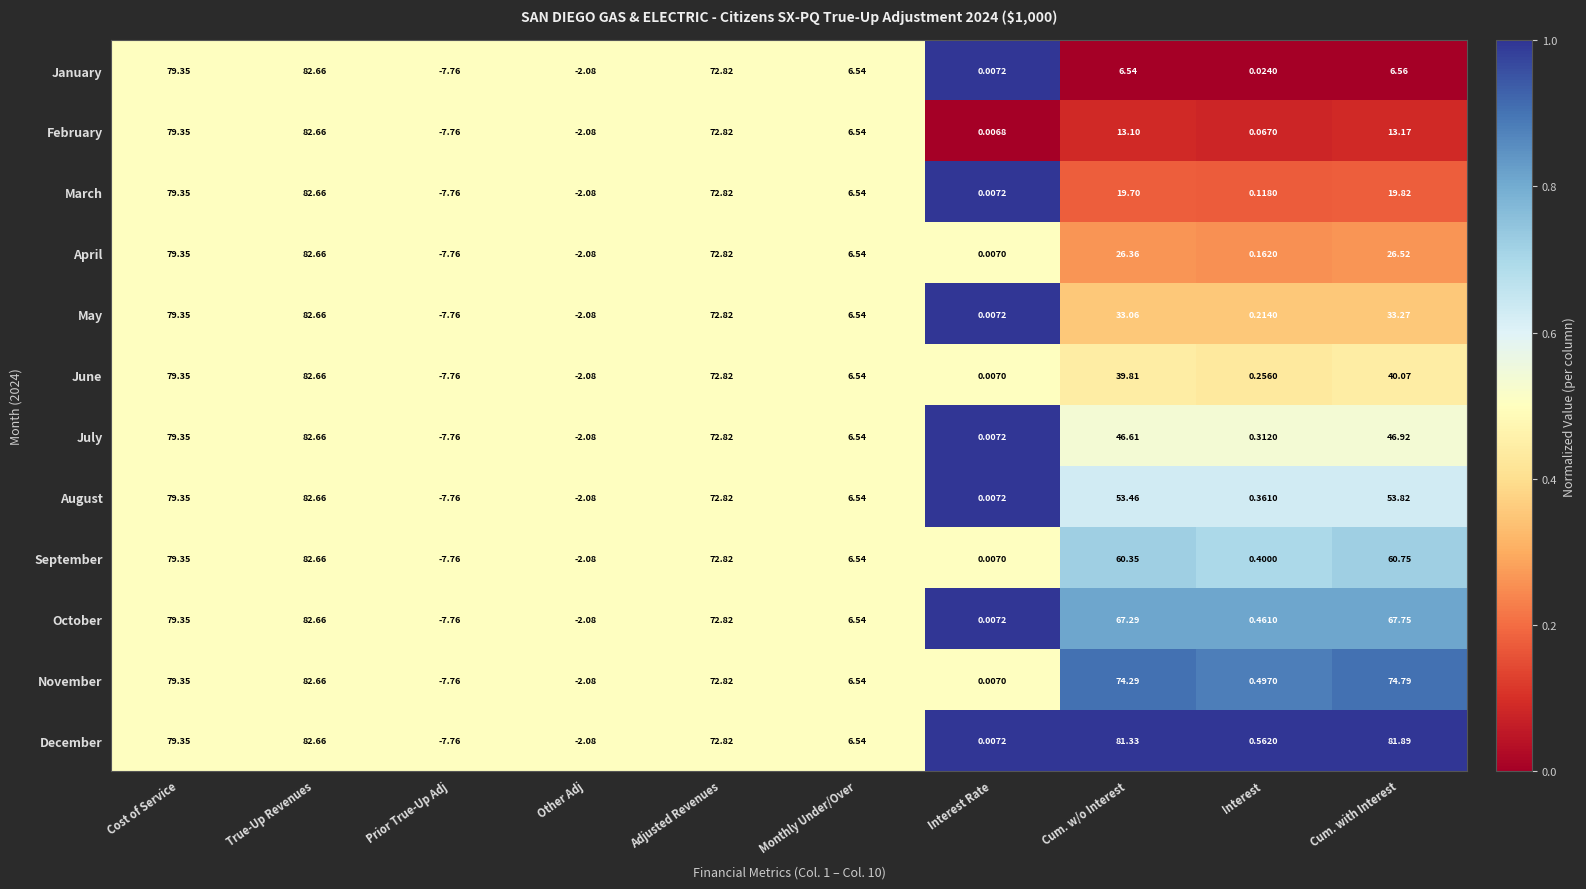

Which category has the highest value across all series?

True-Up Revenues